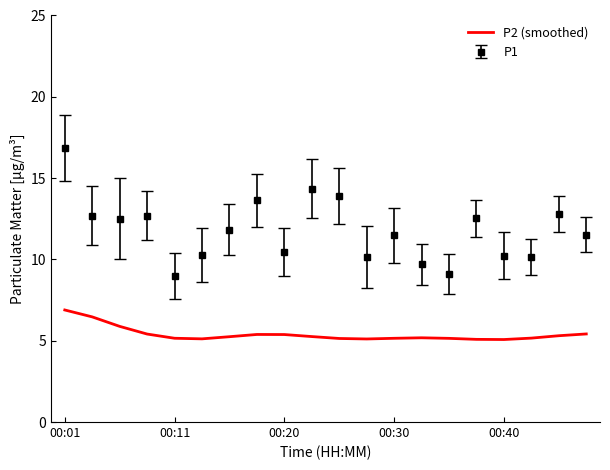

True or false: P1 and P2 (smoothed) intersect in this chart.

False